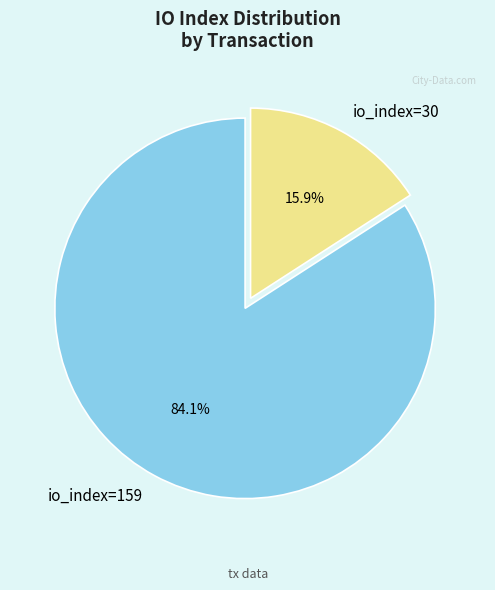

True or false: io_index=159 accounts for 84% of the total.

True